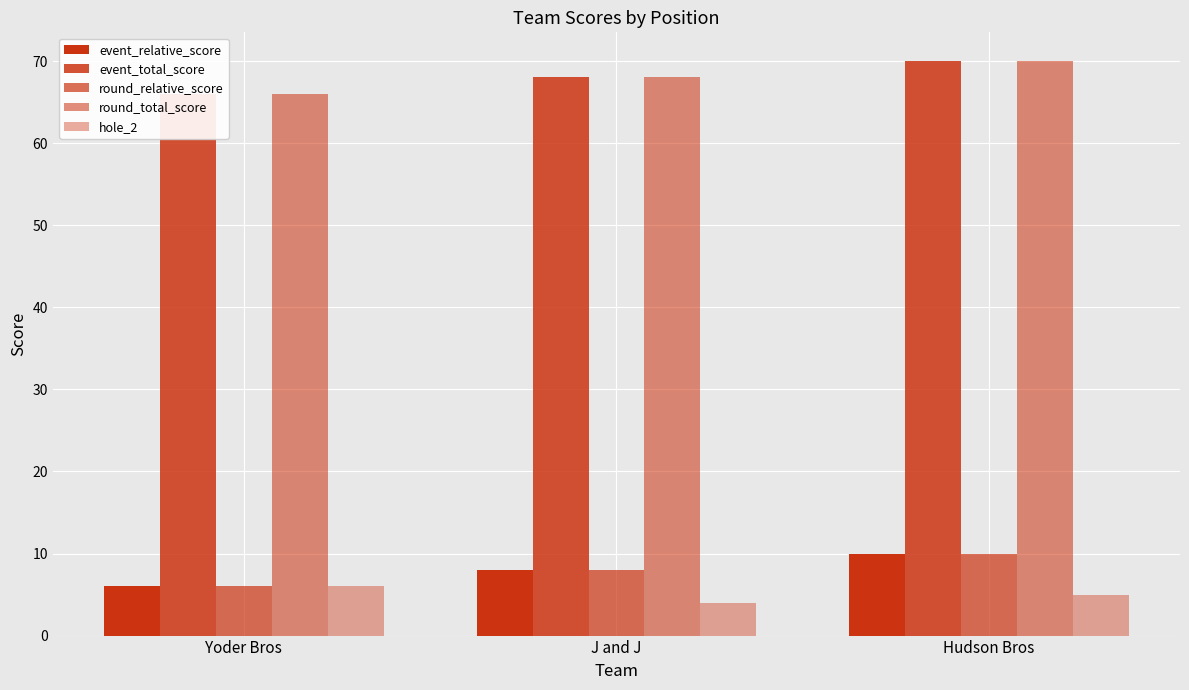

Where is event_relative_score nearest to the value 8?

J and J